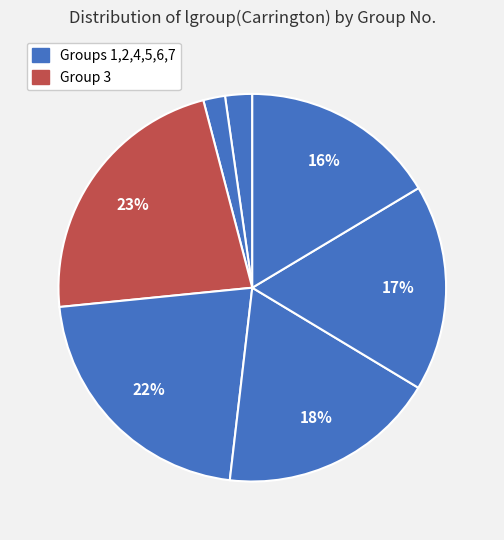

How many slices are in this pie chart?

7